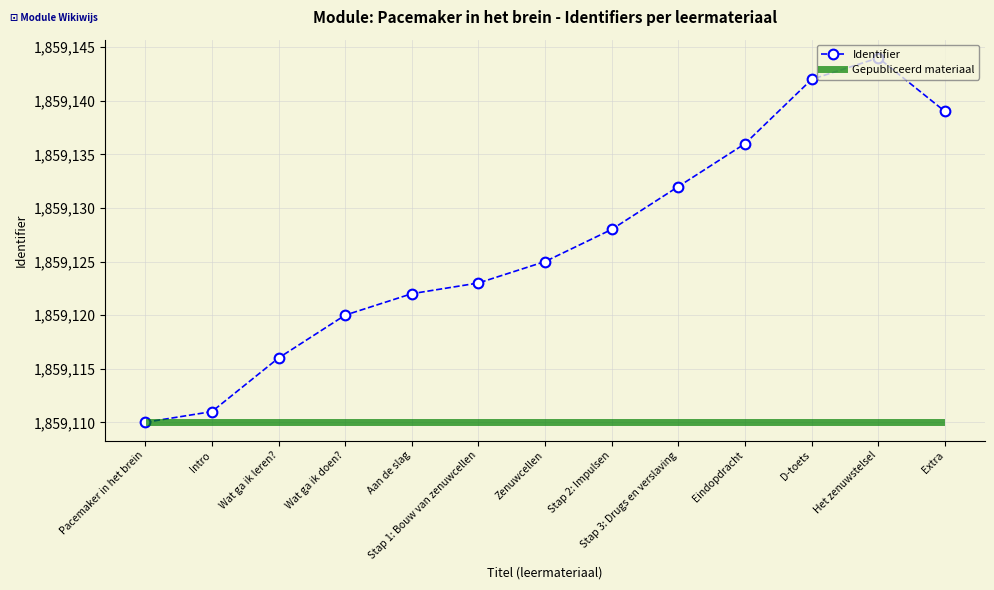

List the labels in order of value, largest first.

Het zenuwstelsel, D-toets, Extra, Eindopdracht, Stap 3: Drugs en verslaving, Stap 2: Impulsen, Zenuwcellen, Stap 1: Bouw van zenuwcellen, Aan de slag, Wat ga ik doen?, Wat ga ik leren?, Intro, Pacemaker in het brein